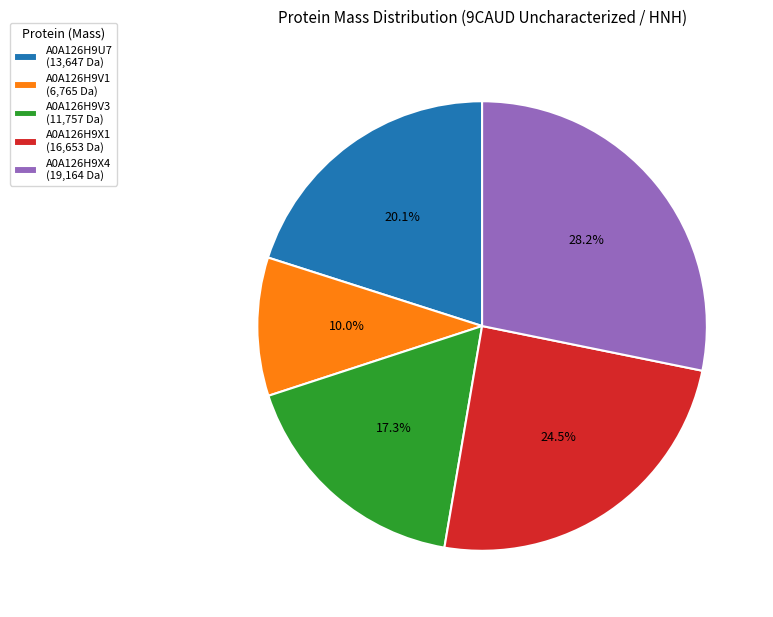

Between A0A126H9V1 and A0A126H9X4, which is larger?

A0A126H9X4